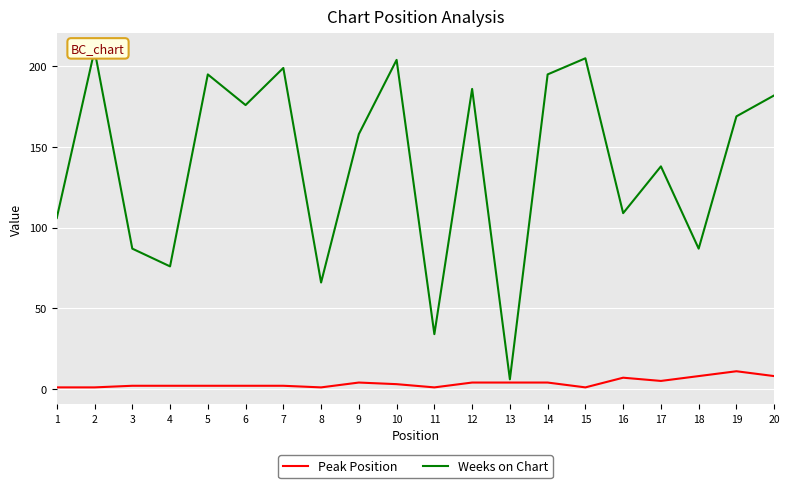

Where is the first local maximum for Weeks on Chart?

2